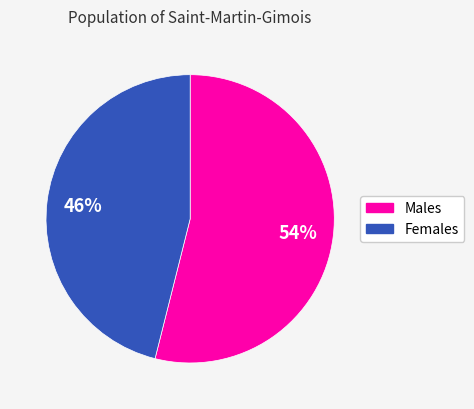

Does any single category account for the majority?

Yes